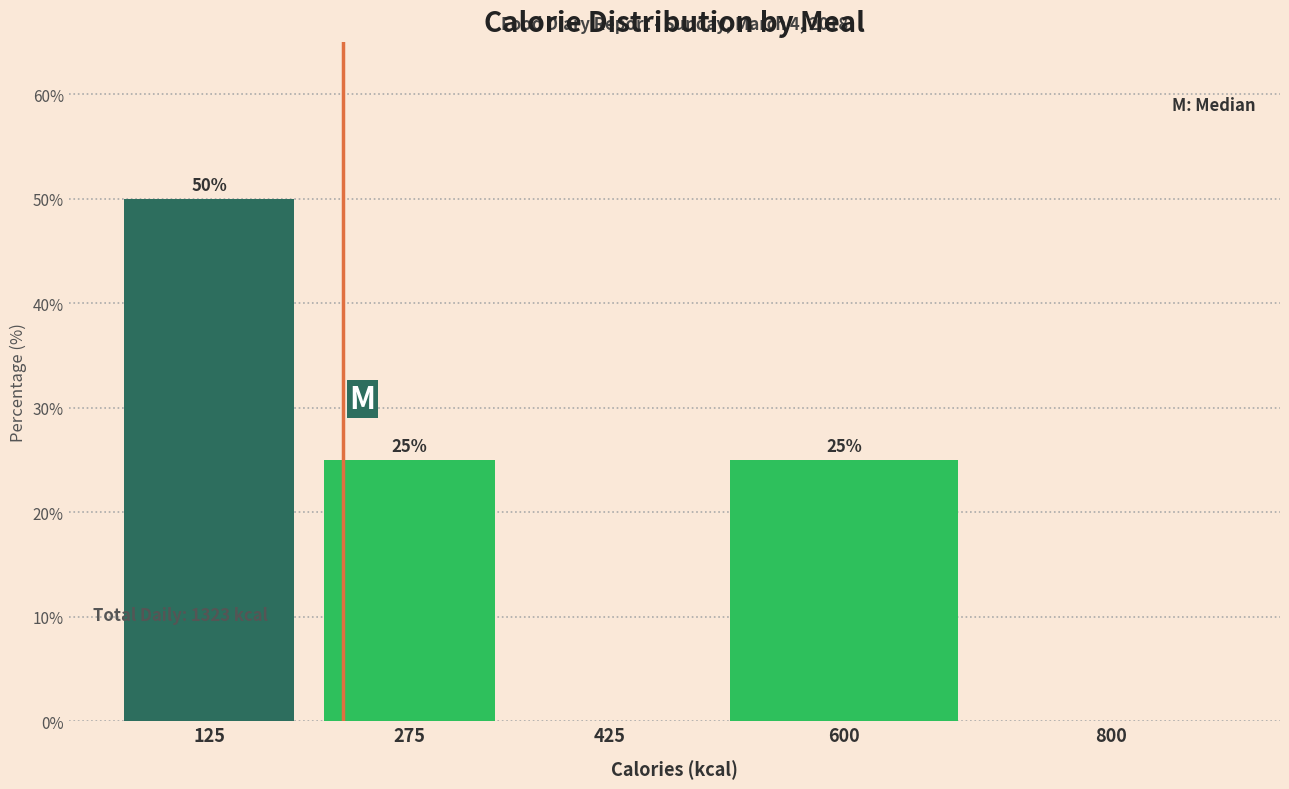

Reading left to right, extract all data points from this chart.

125=50	275=25	425=0	600=25	800=0